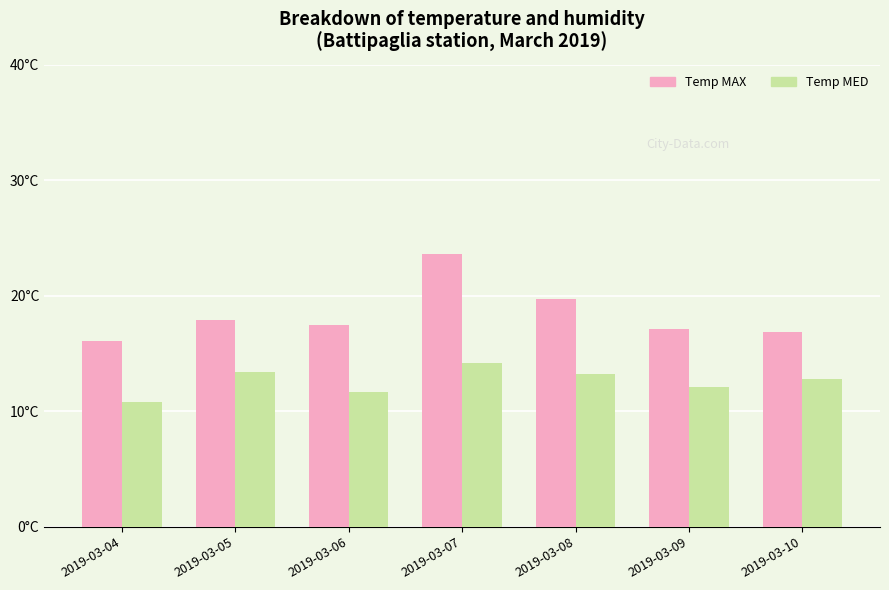

What is the total value across all series at 2019-03-07?

37.8